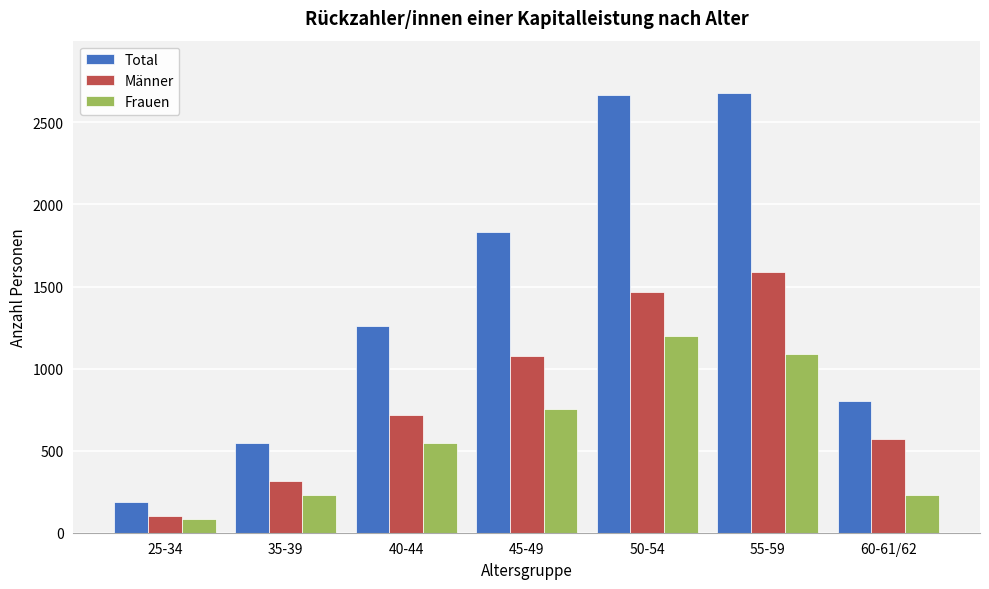

Between 35-39 and 45-49, which series saw the biggest shift?

Total